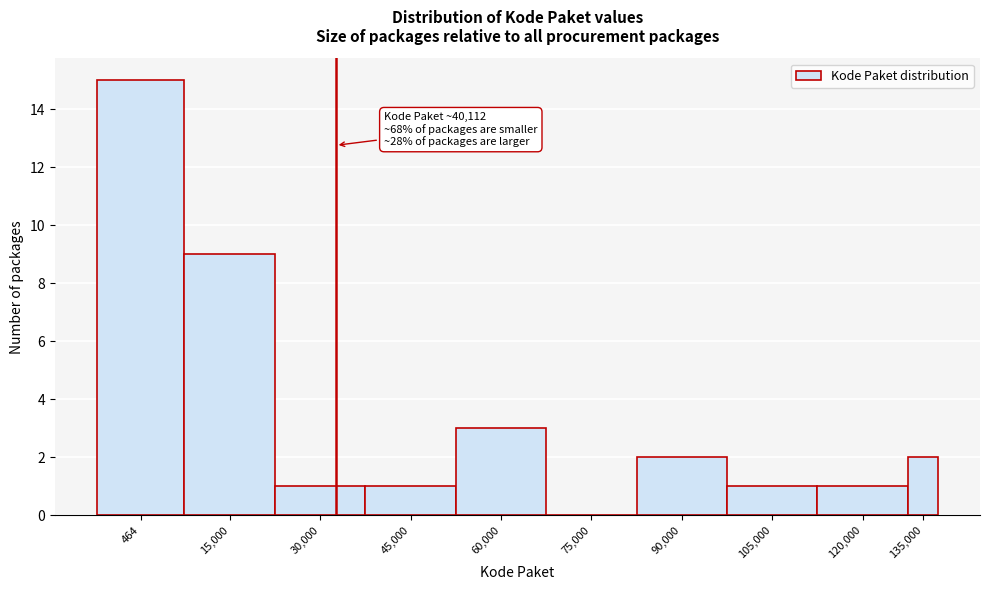

Reading right to left, extract all data points from this chart.

135,000=2	120,000=1	105,000=1	90,000=2	75,000=0	60,000=3	45,000=1	30,000=1	15,000=9	464=15